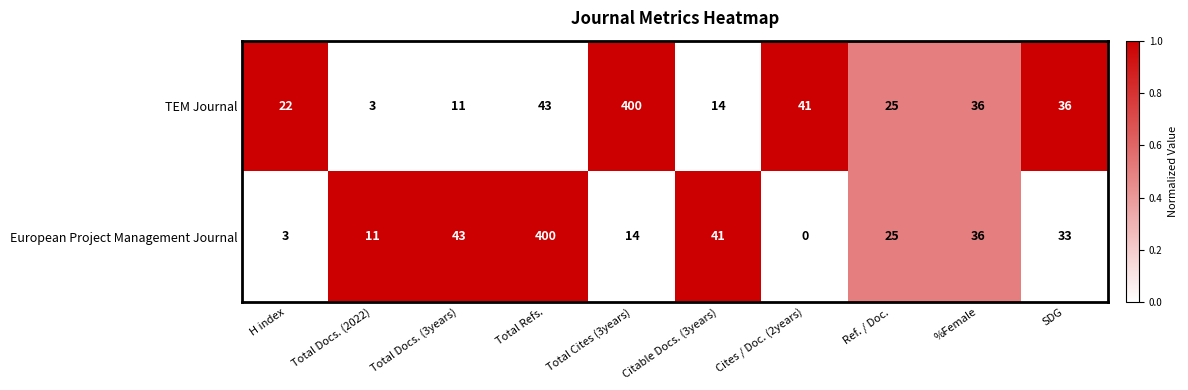

The value of European Project Management Journal at Citable Docs. (3years) is 72. True or false?

False